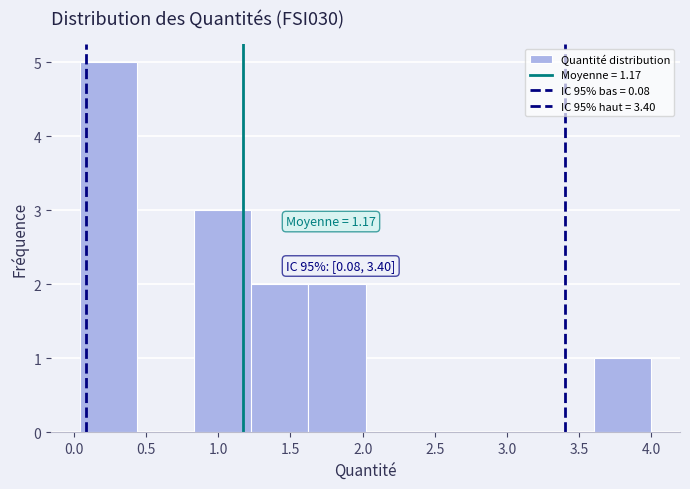

Which range on the x-axis has the tallest bar?

0.05 to 0.45